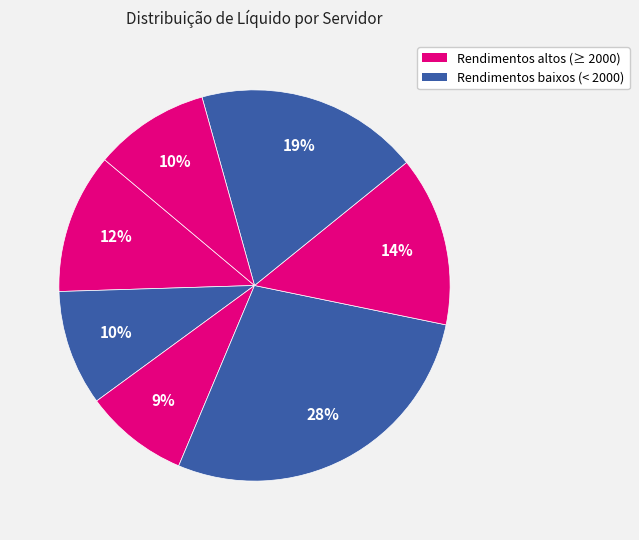

Count the number of slices in the pie.

7